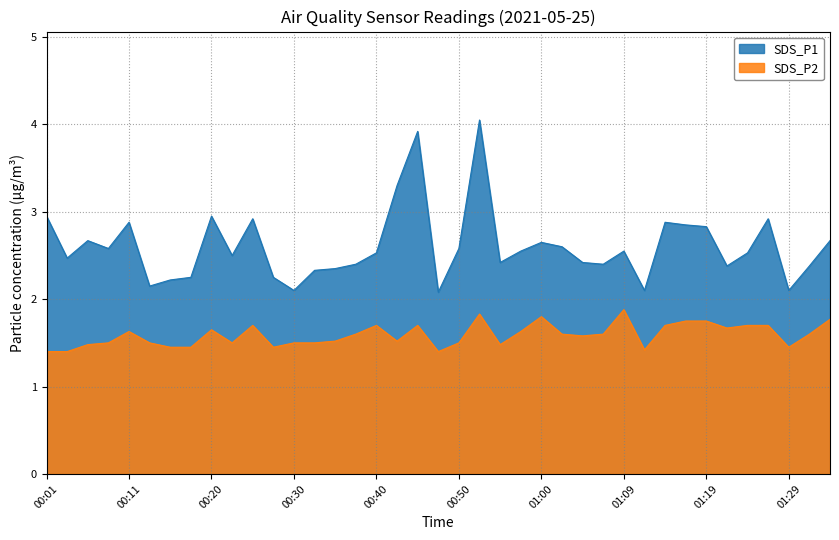

Count the SDS_P2 values in the range 1 to 2.

39